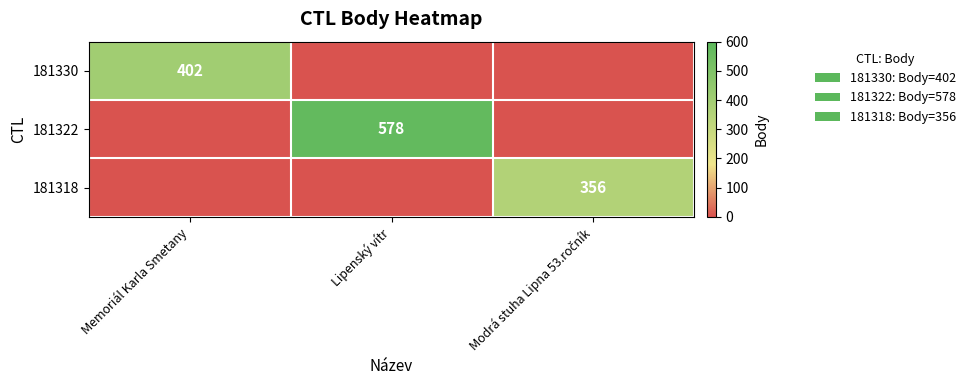

Rank the series by their average value, from lowest to highest.

181318, 181330, 181322